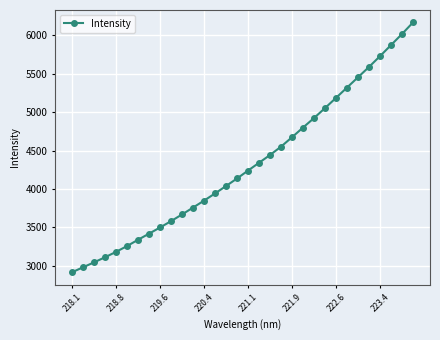

What is the minimum value shown in the chart?

2918.5